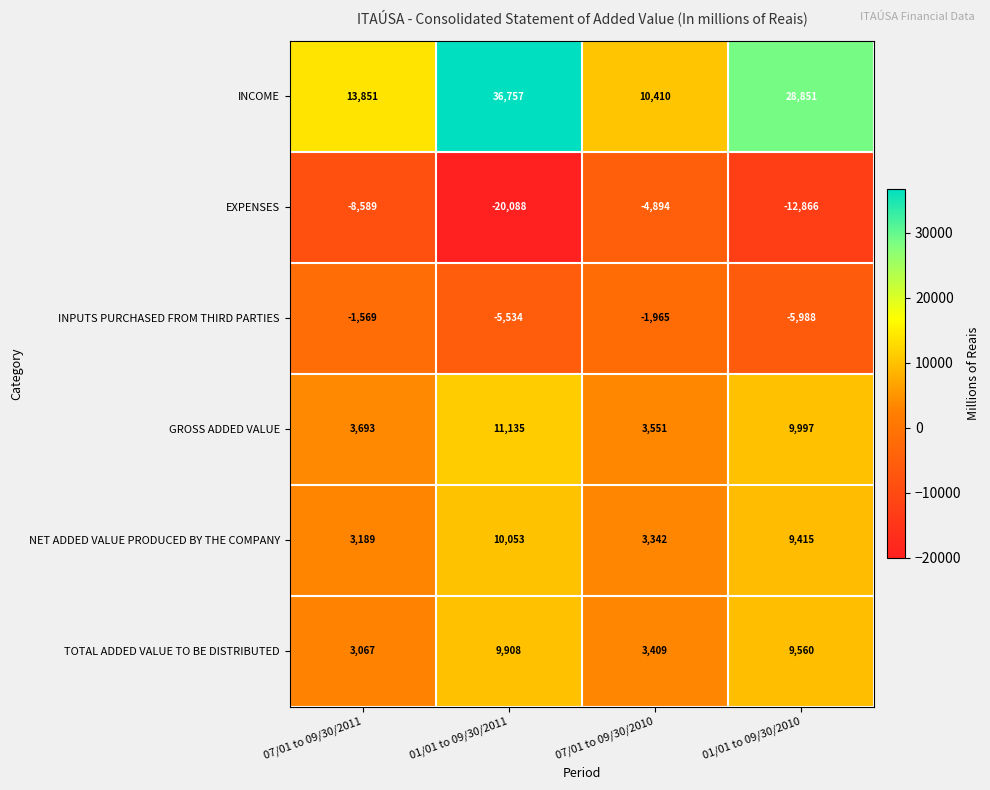

At which category is the sum across all series the highest?

01/01 to 09/30/2011